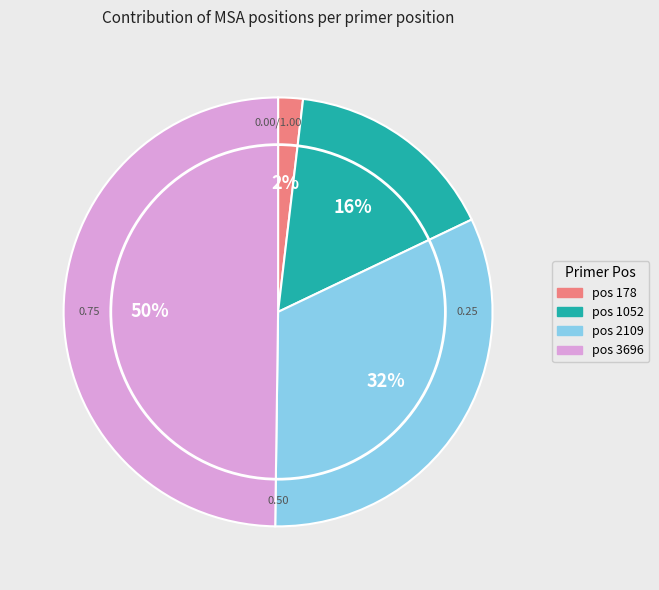

To the nearest percent, what is the difference between the largest and smallest slice percentages?

48%